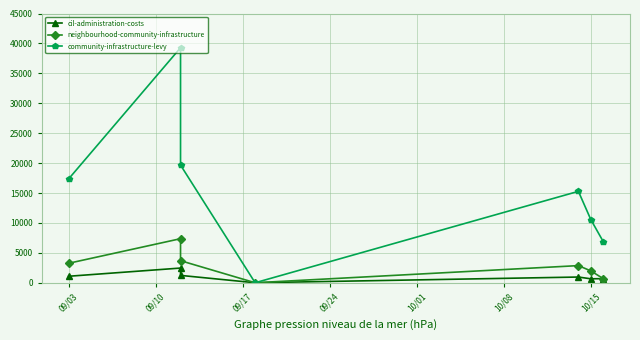

How many lines are shown in the chart?

3